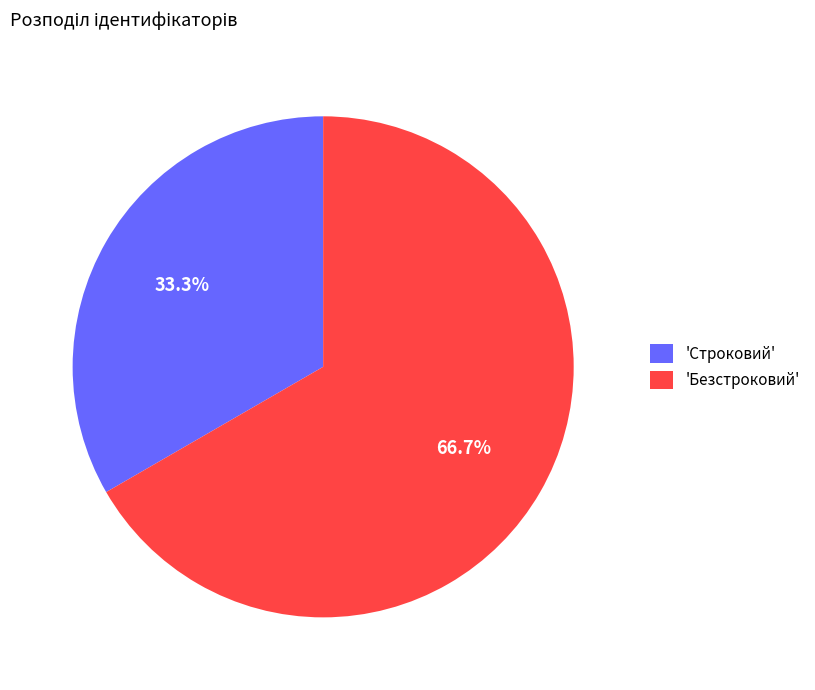

How many slices are in this pie chart?

2